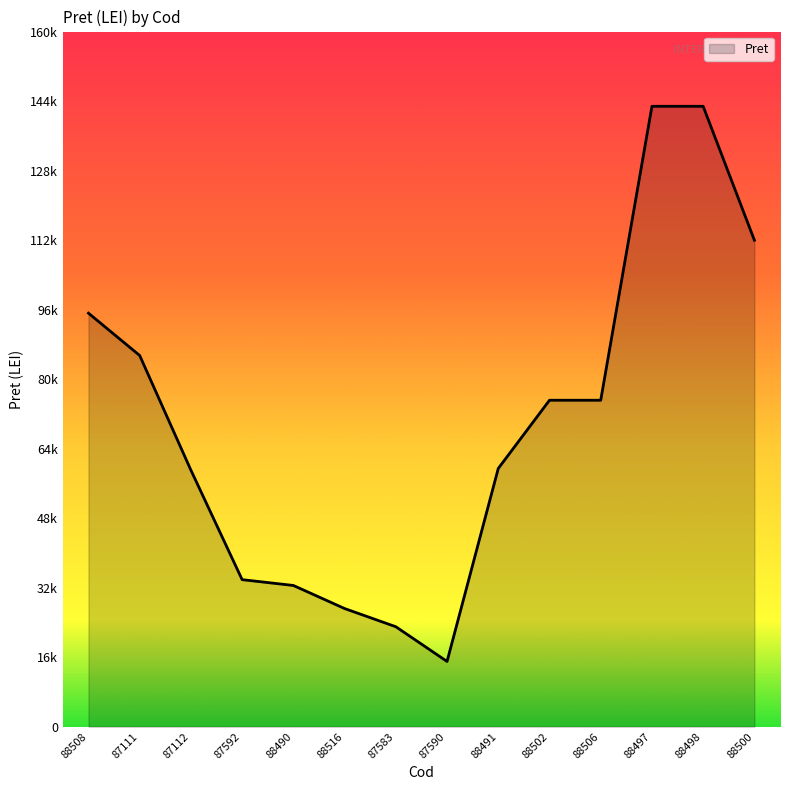

What is the sum of the values at 87592 and 88506?

108981